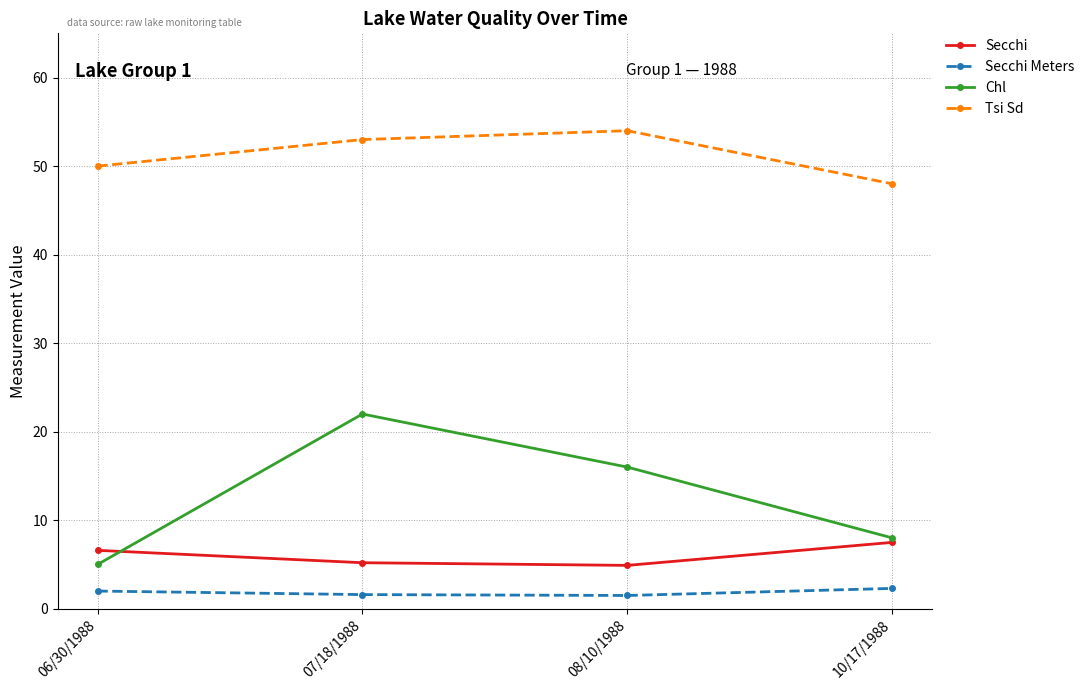

Between which two adjacent categories do Chl and Secchi first intersect?

06/30/1988 and 07/18/1988